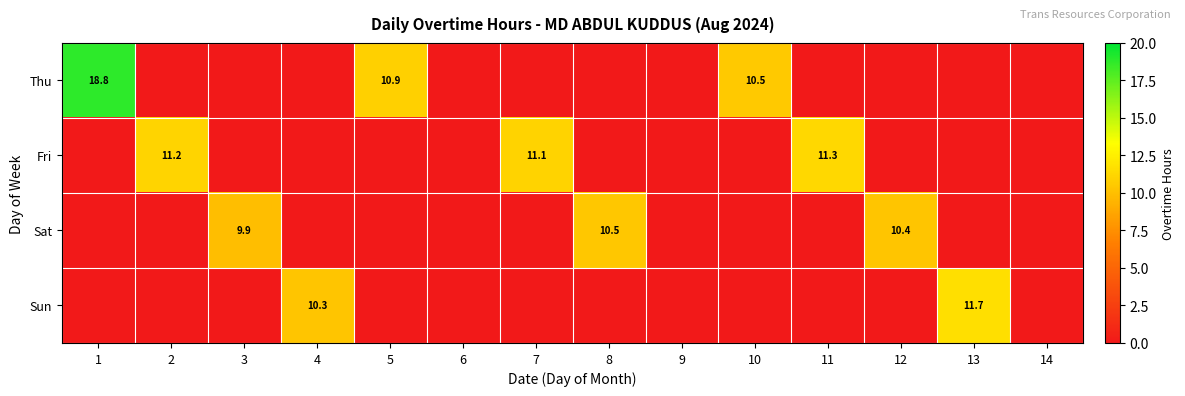

What is the difference between the Thu values at 1 and 5?

7.9